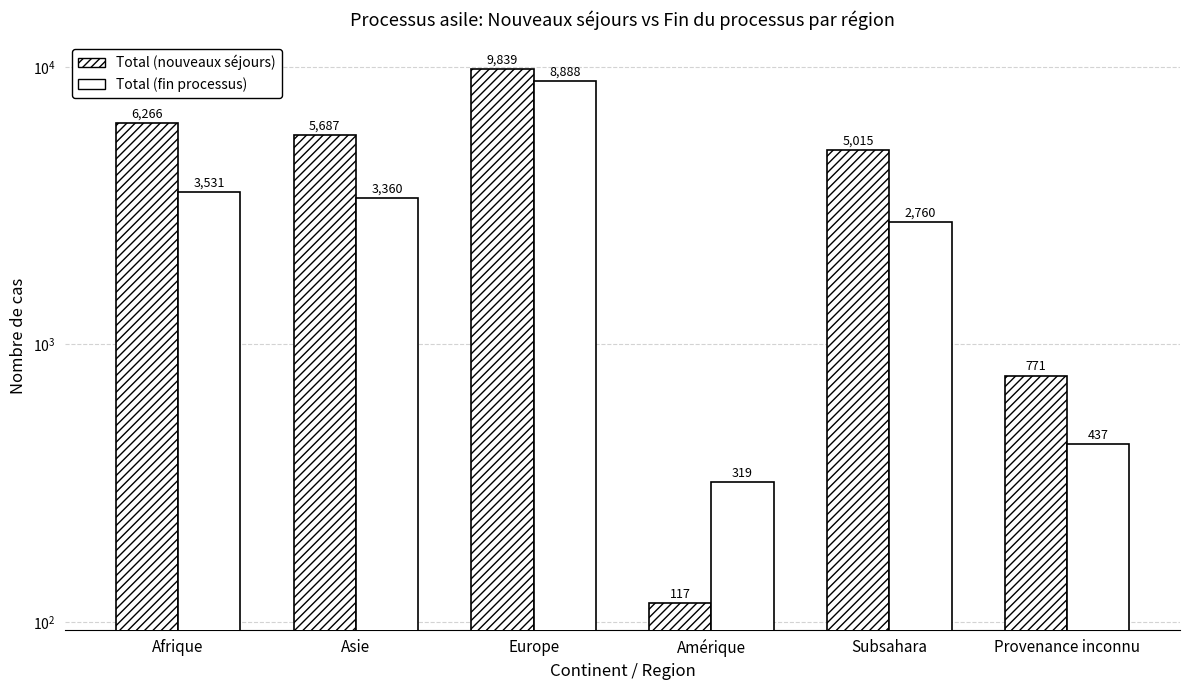

What is the difference between the second highest and second lowest values in the Total (nouveaux séjours) series?

5495